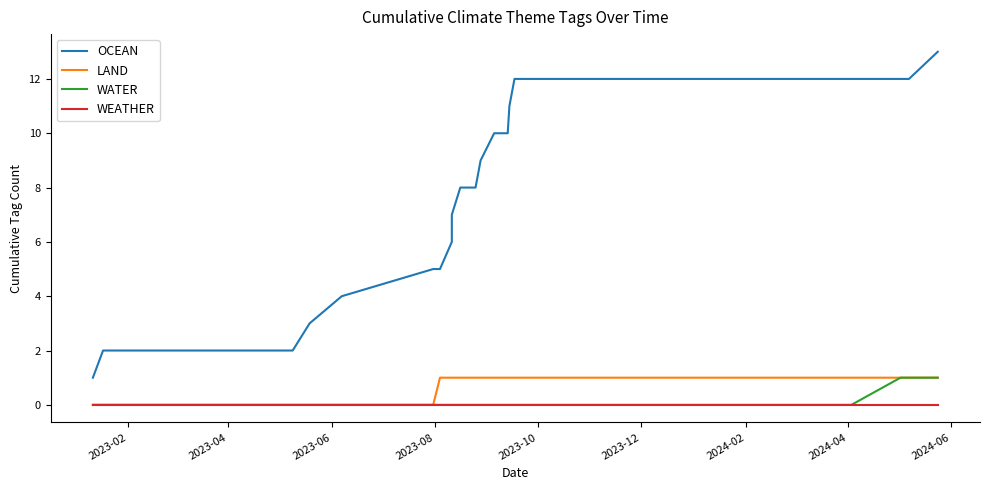

Where is LAND nearest to the value 0?

2023-02